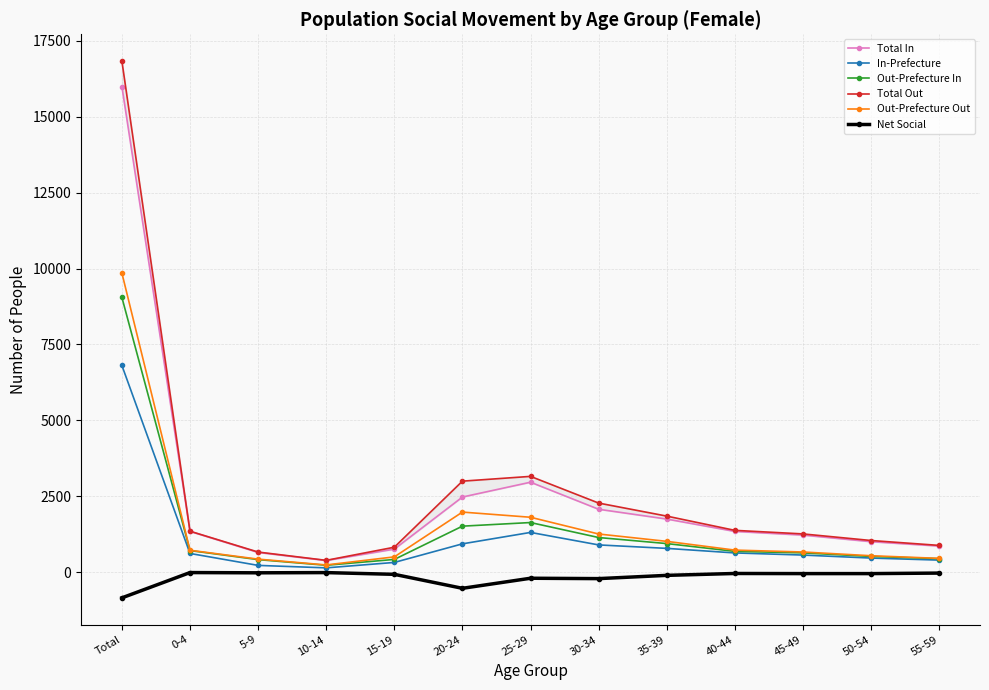

At 40-44, list the series in order from largest to smallest.

Total Out, Total In, Out-Prefecture Out, Out-Prefecture In, In-Prefecture, Net Social